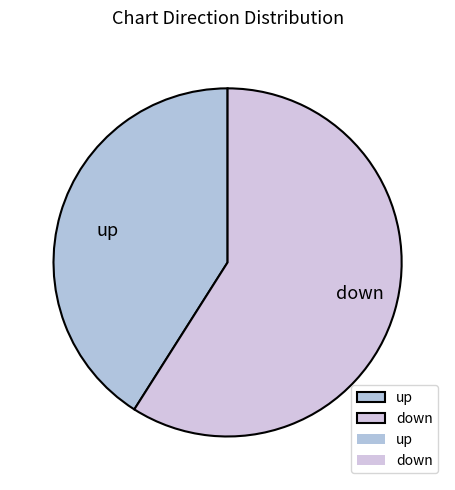

The down slice represents 59% of the pie. True or false?

True